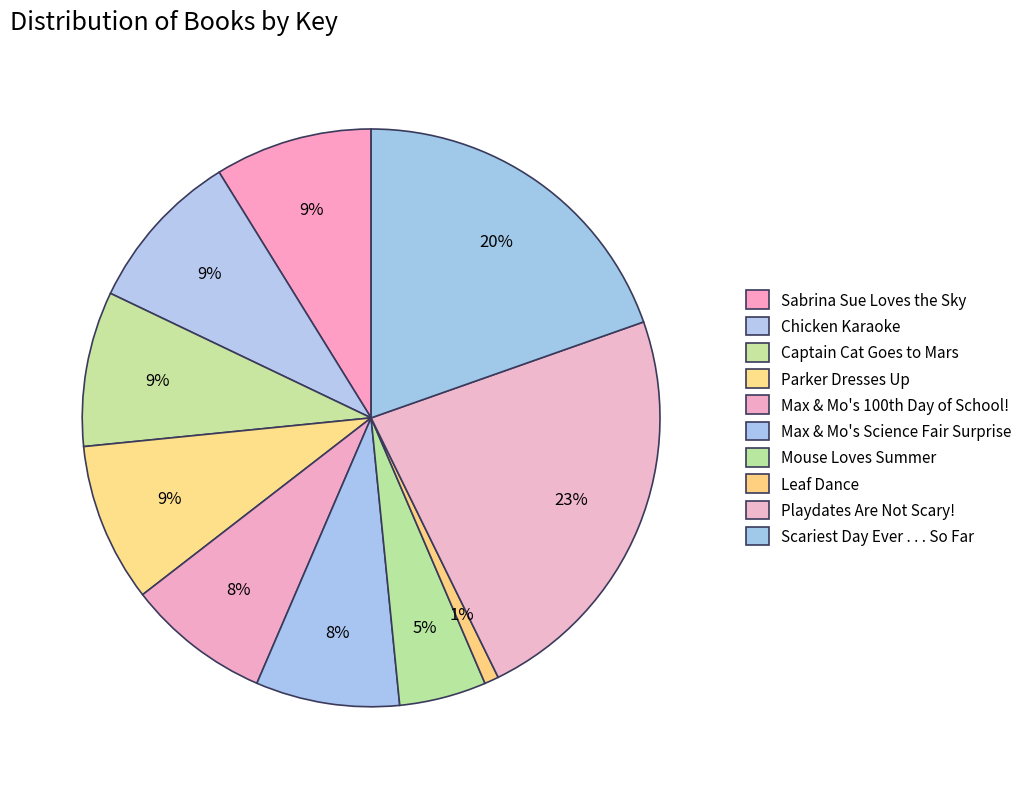

Is there any slice that represents more than half of the pie?

No